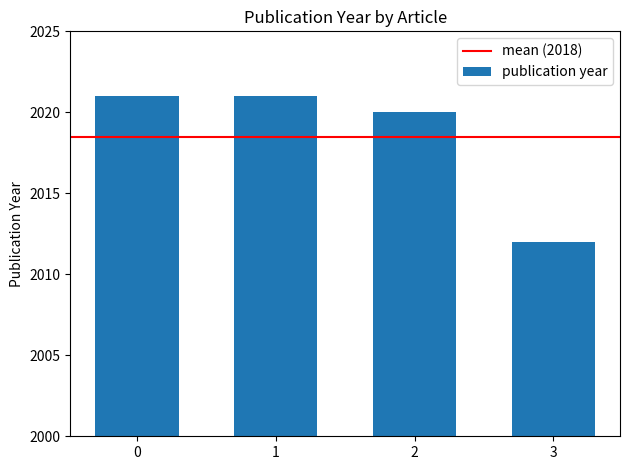

Reading left to right, extract all data points from this chart.

0=2021	1=2021	2=2020	3=2012